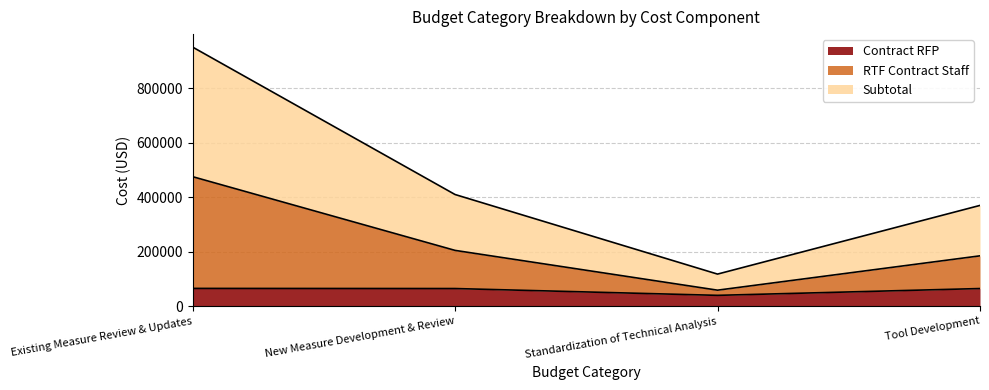

Rank the series by their maximum value, from lowest to highest.

Contract RFP, RTF Contract Staff, Subtotal